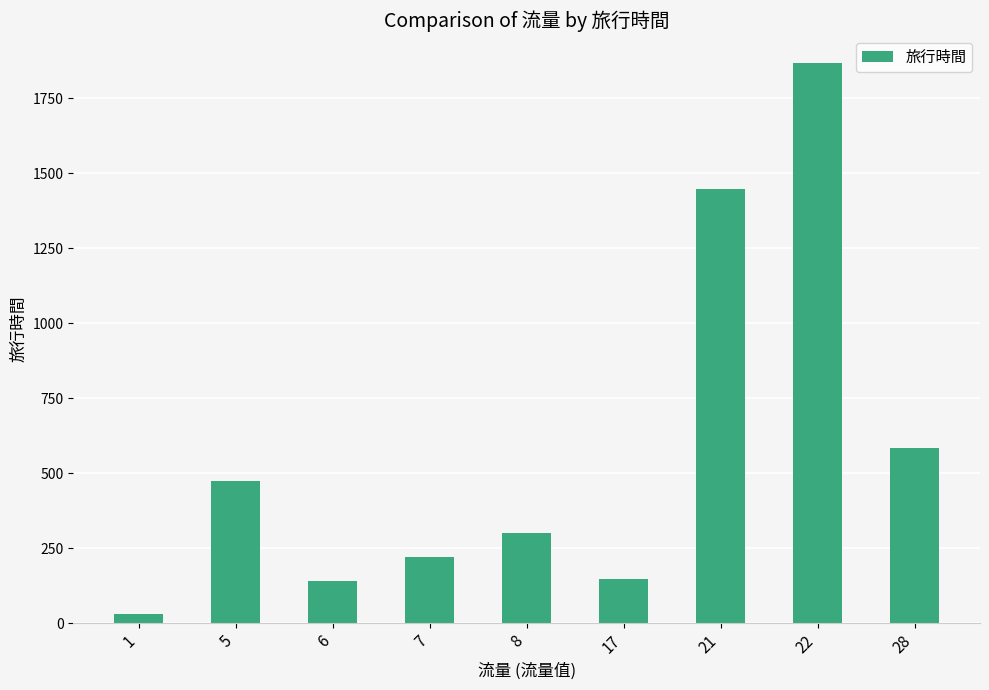

Reading right to left, list all the values displayed in this chart.

585	1868	1449	149	300	220	140	476	33